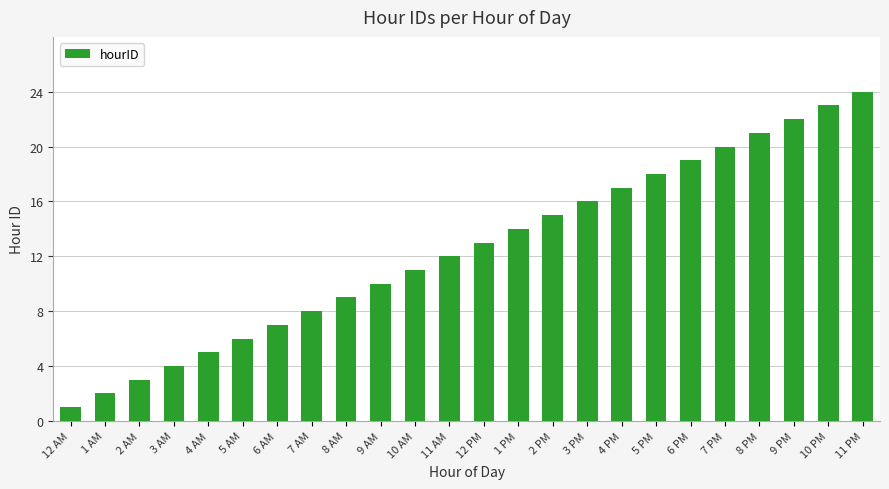

Approximately how many times larger is the value at 8 PM compared to 10 PM?

0.9